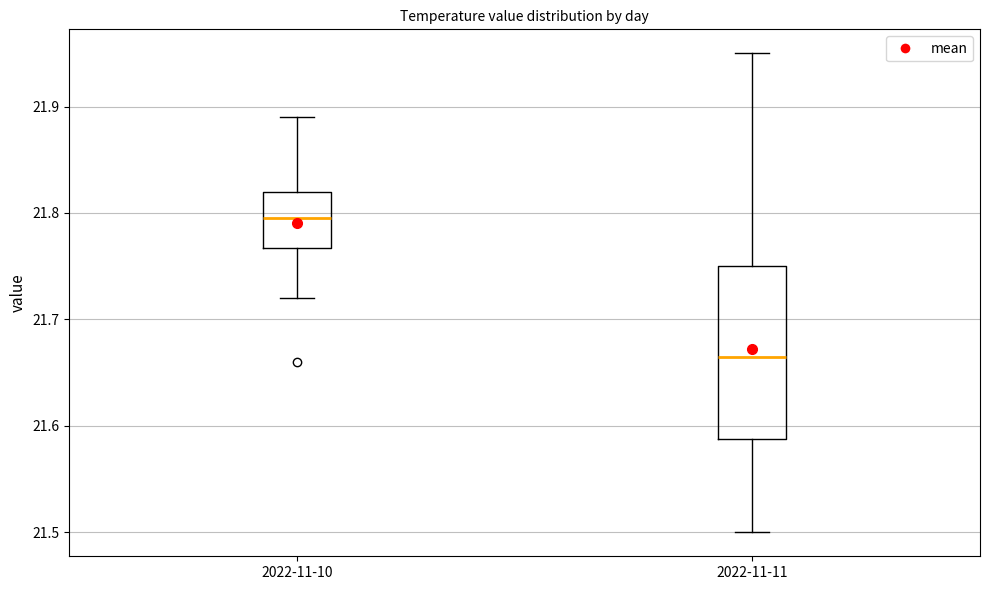

Which box's median line is the highest?

2022-11-10